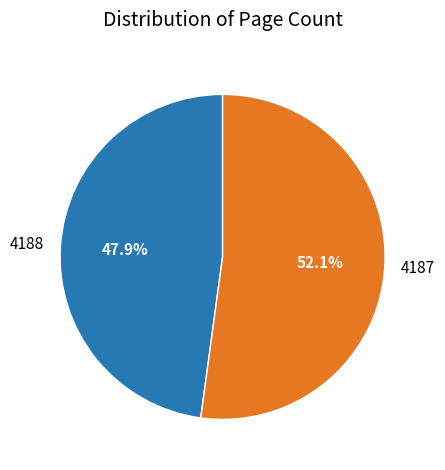

Does 4188 account for over 50% of the chart?

No